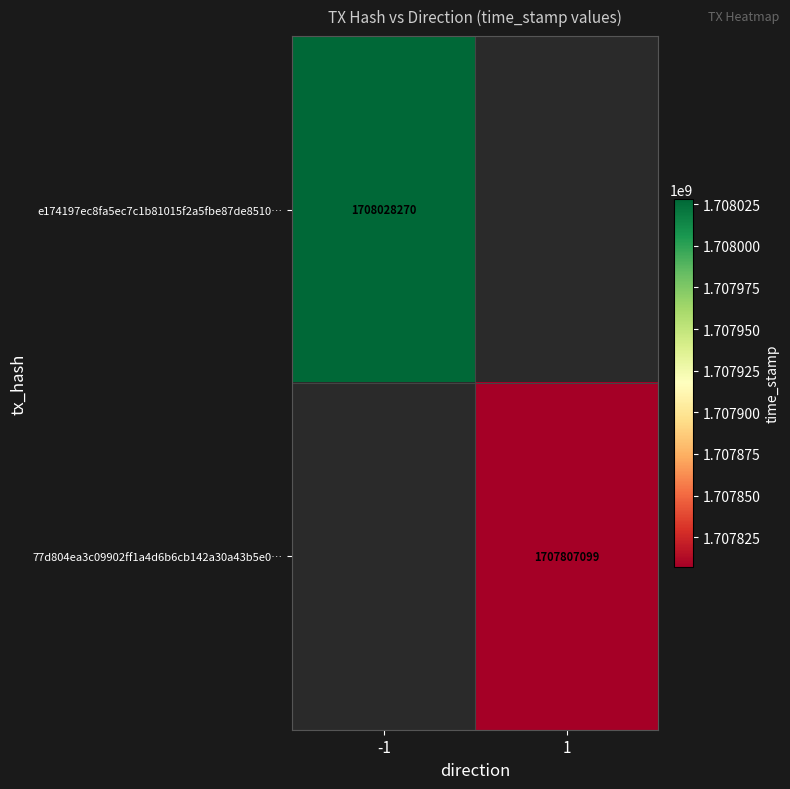

Is it true that e174197ec8fa5ec7c1b81015f2a5fbe87de8510… equals 955393686 at -1?

False